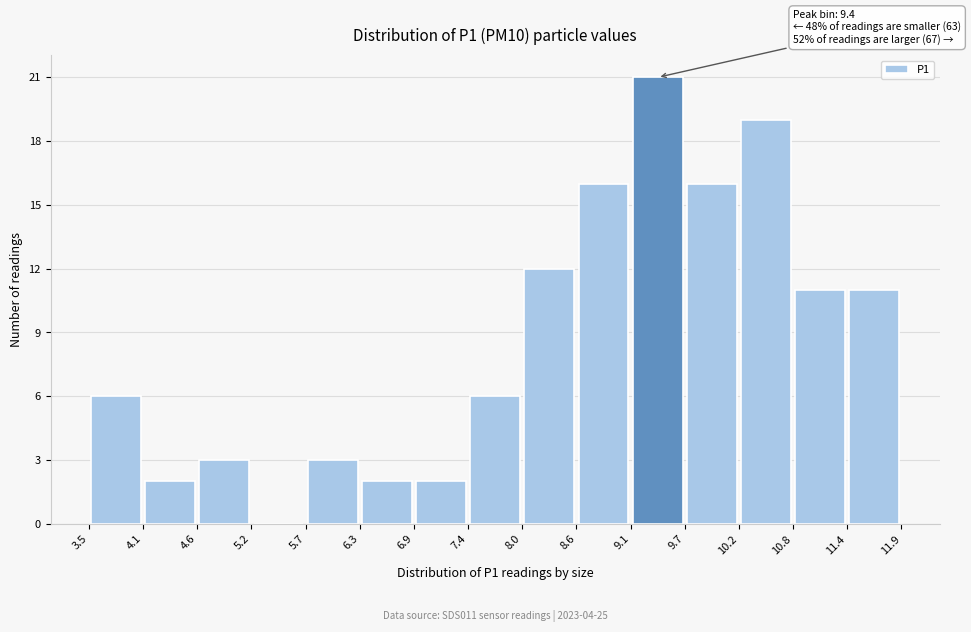

Over which range of the x-axis is the bar tallest?

9.1 to 9.7